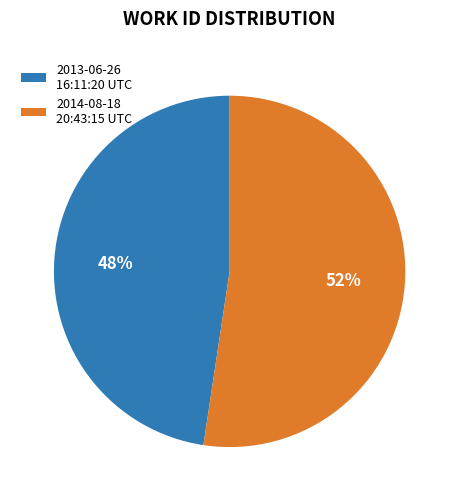

The 2013-06-26 16:11:20 UTC slice represents 41% of the pie. True or false?

False